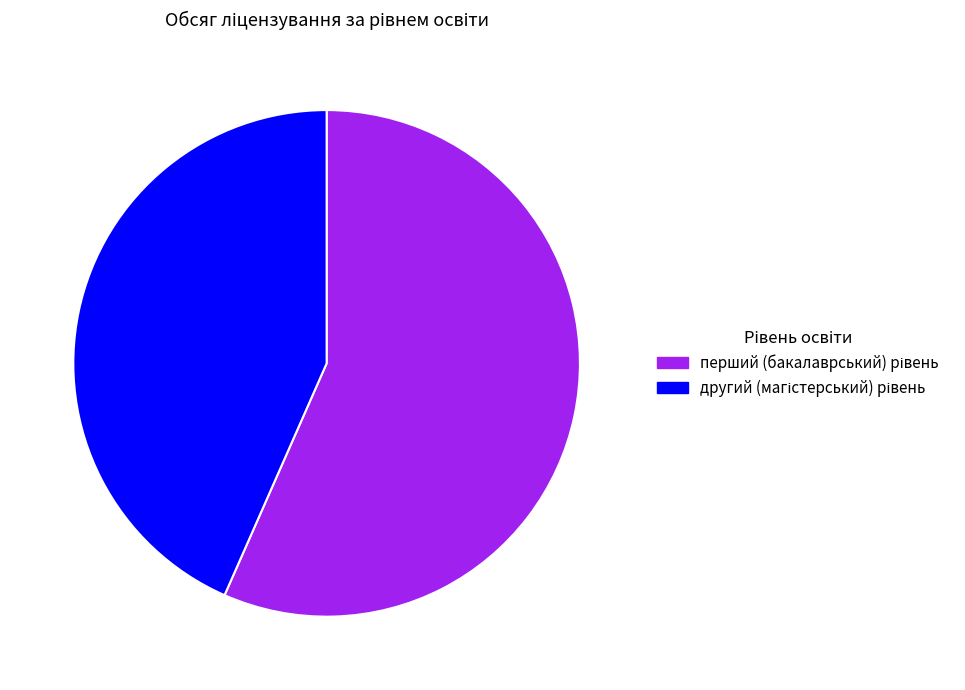

Does any single category account for the majority?

Yes